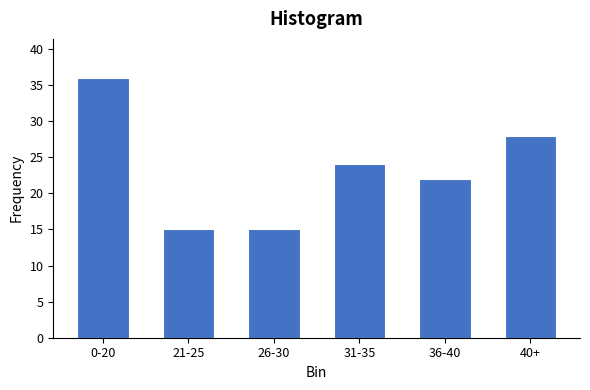

Reading left to right, what are all the values shown in this chart?

0-20=36	21-25=15	26-30=15	31-35=24	36-40=22	40+=28